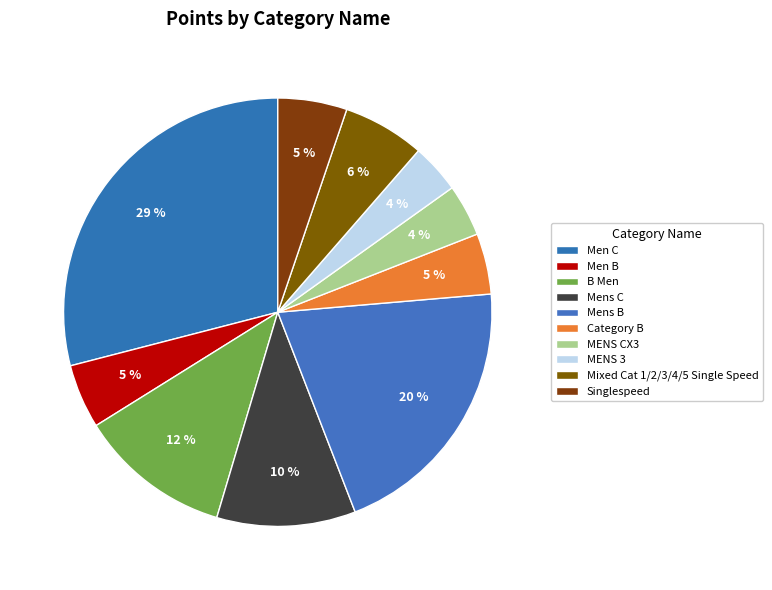

Does any single category account for the majority?

No